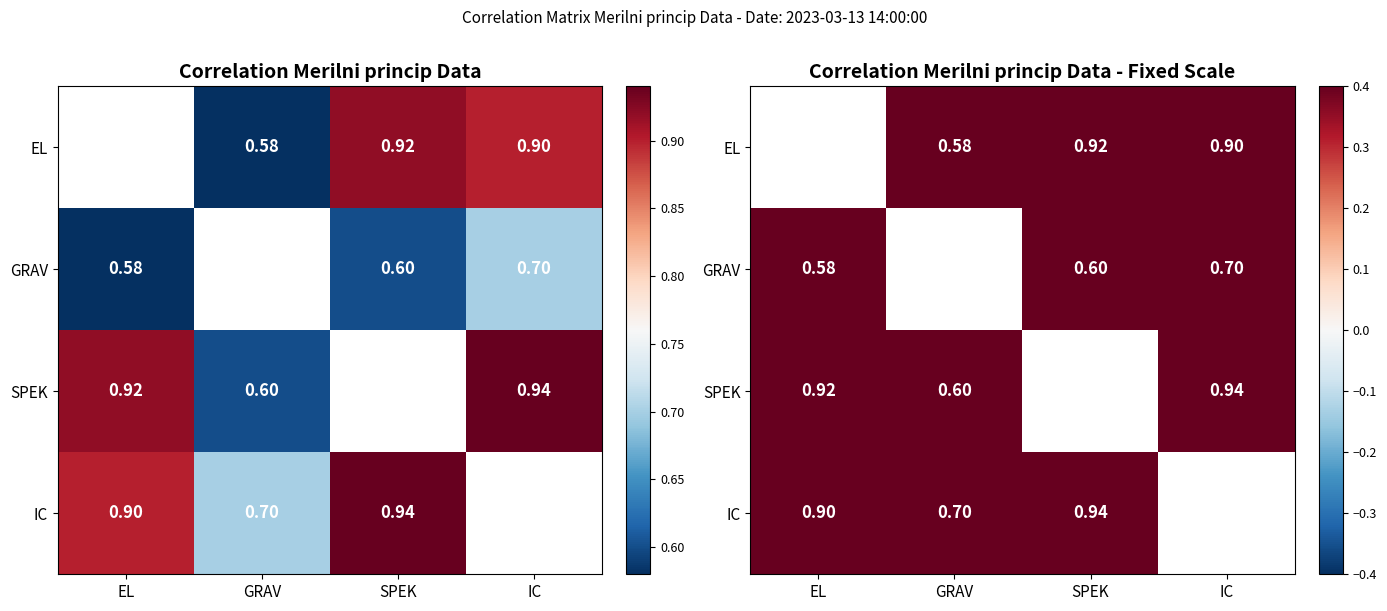

How many positive values does the IC series have?

3